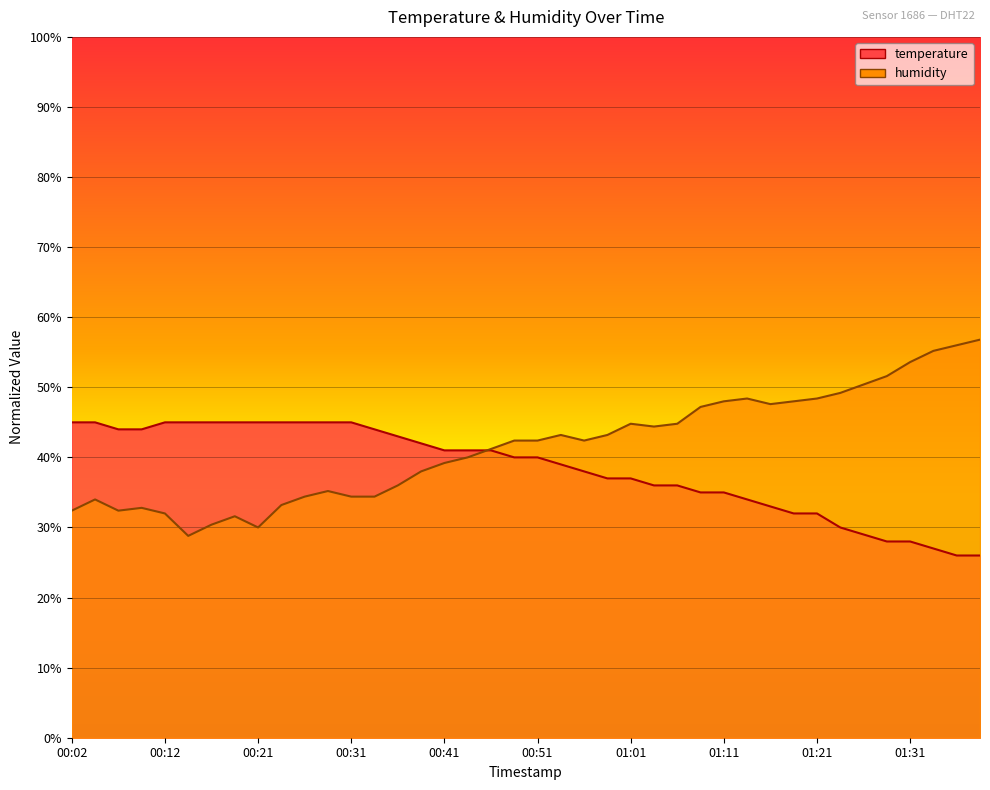

What is the sum of all temperature values?

1533.0